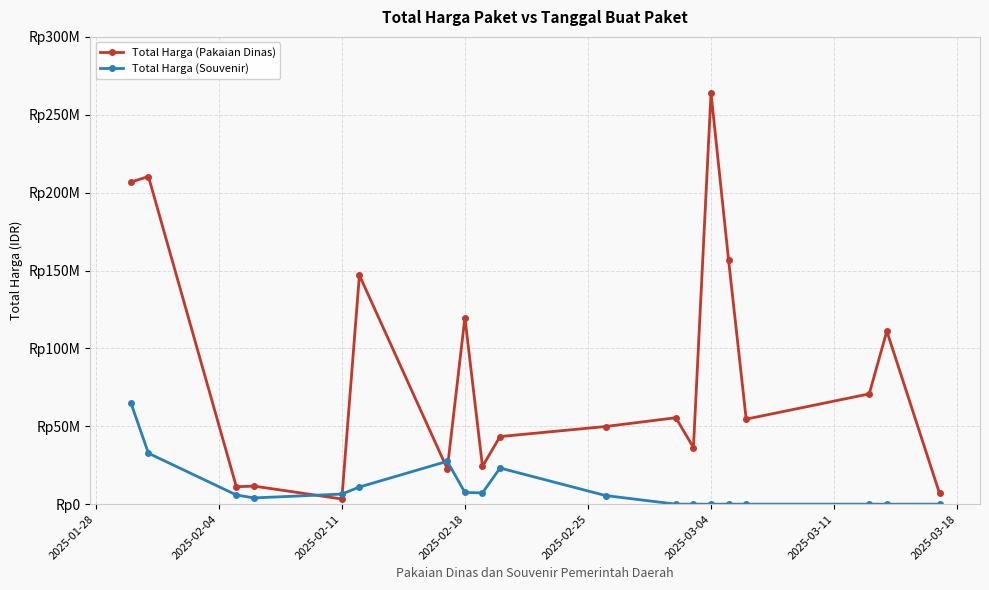

What is the difference between the maximum and second lowest values in the Total Harga (Souvenir) series?

65111365